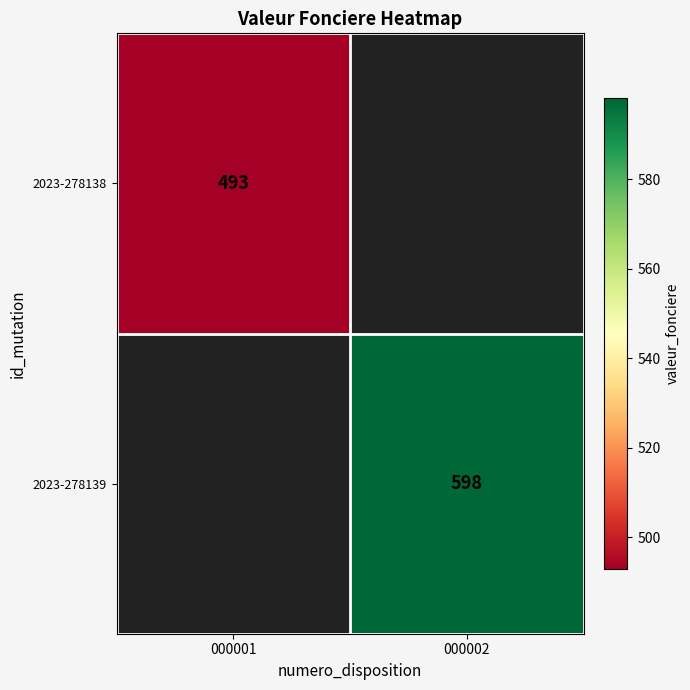

Is it true that 2023-278138 equals 493 at 000001?

True